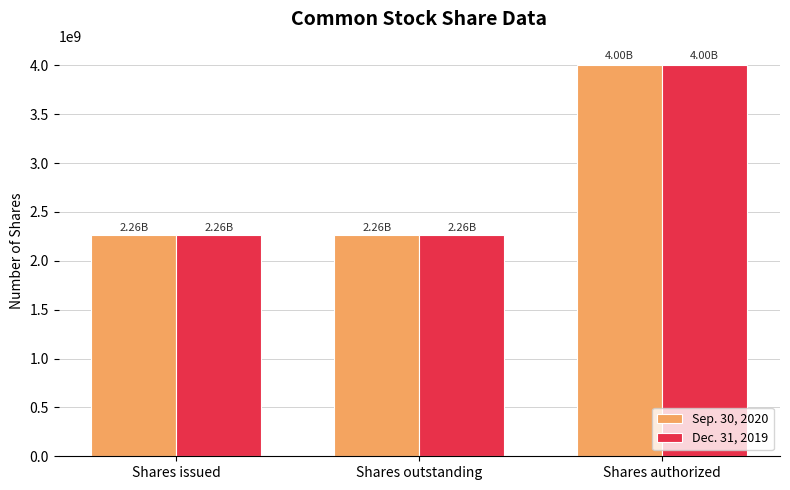

Reading left to right, extract all data points from this chart.

Sep. 30, 2020: Shares issued=2263749898	Shares outstanding=2263749898	Shares authorized=4000000000
Dec. 31, 2019: Shares issued=2264936054	Shares outstanding=2264936054	Shares authorized=4000000000